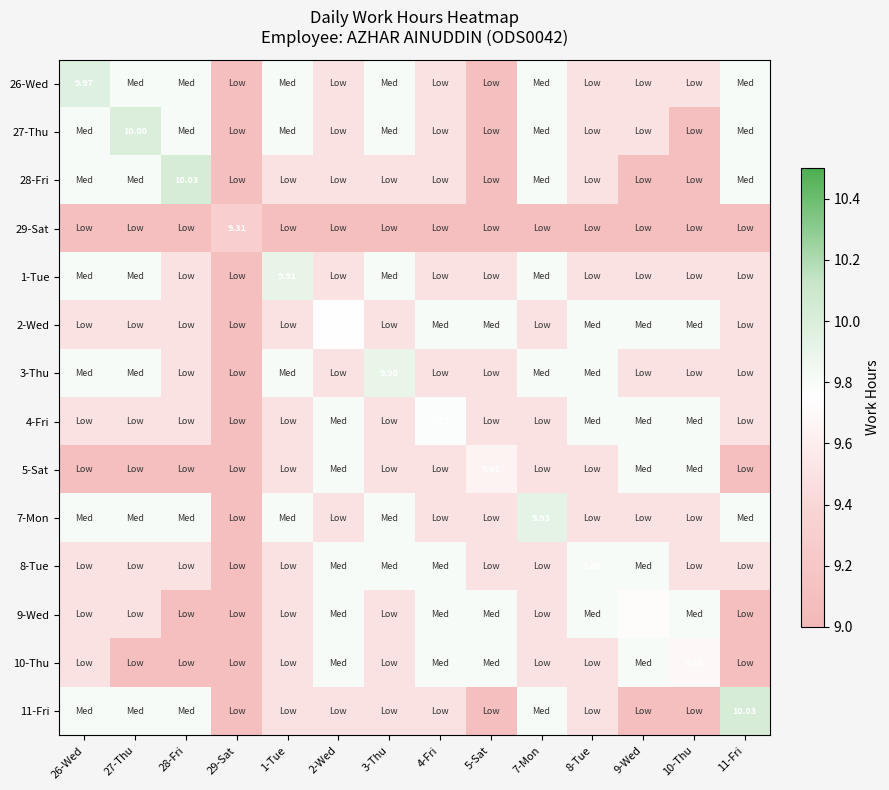

The 8-Tue series shows 2.6 at 7-Mon. True or false?

False